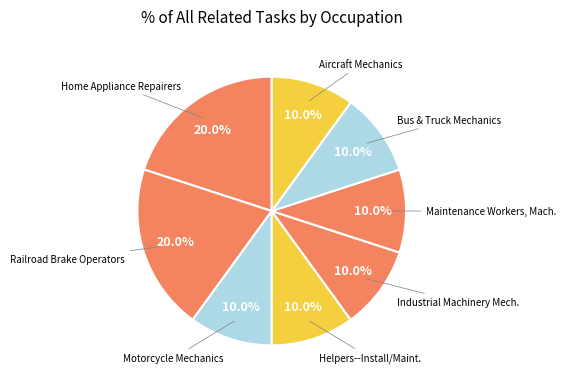

How many slices are in this pie chart?

8